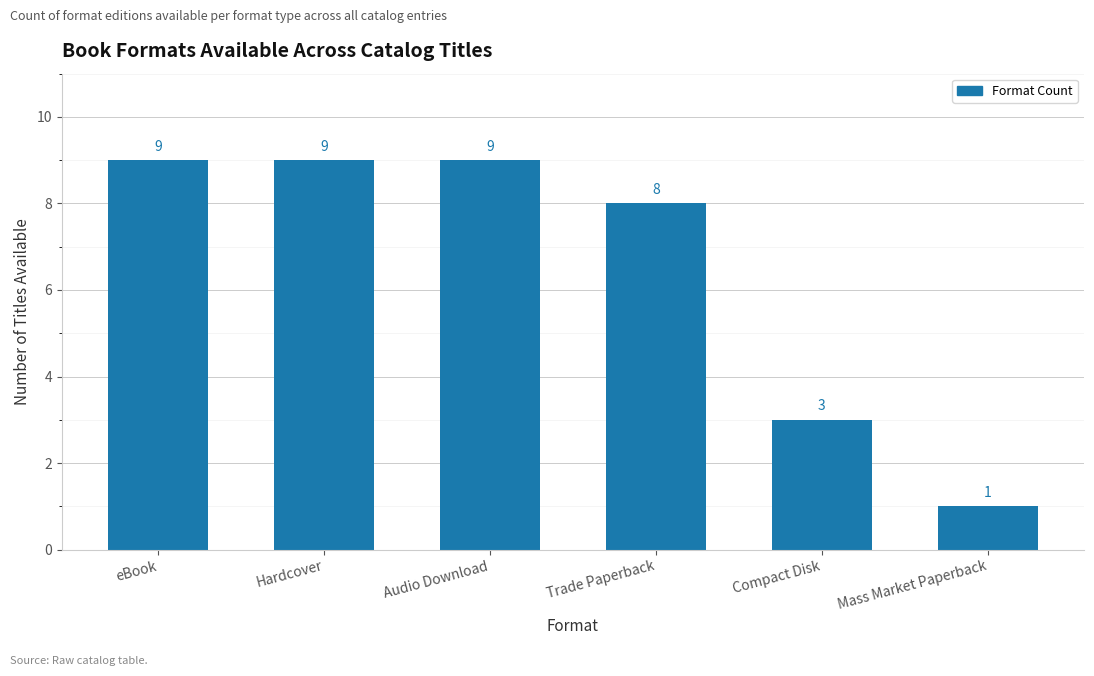

How many data points are less than 9?

3